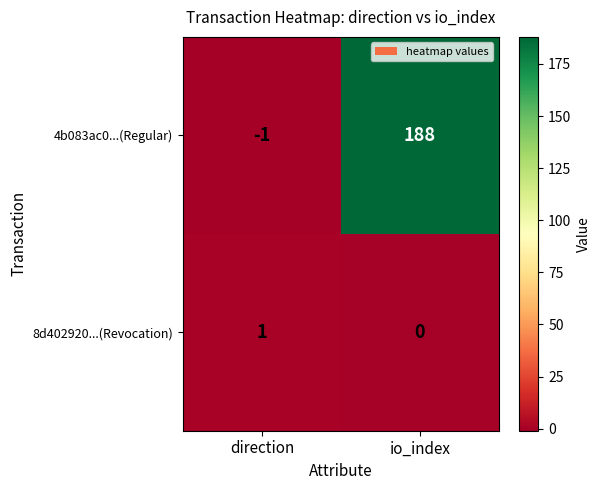

What is the spread (max minus min) of values at io_index?

188